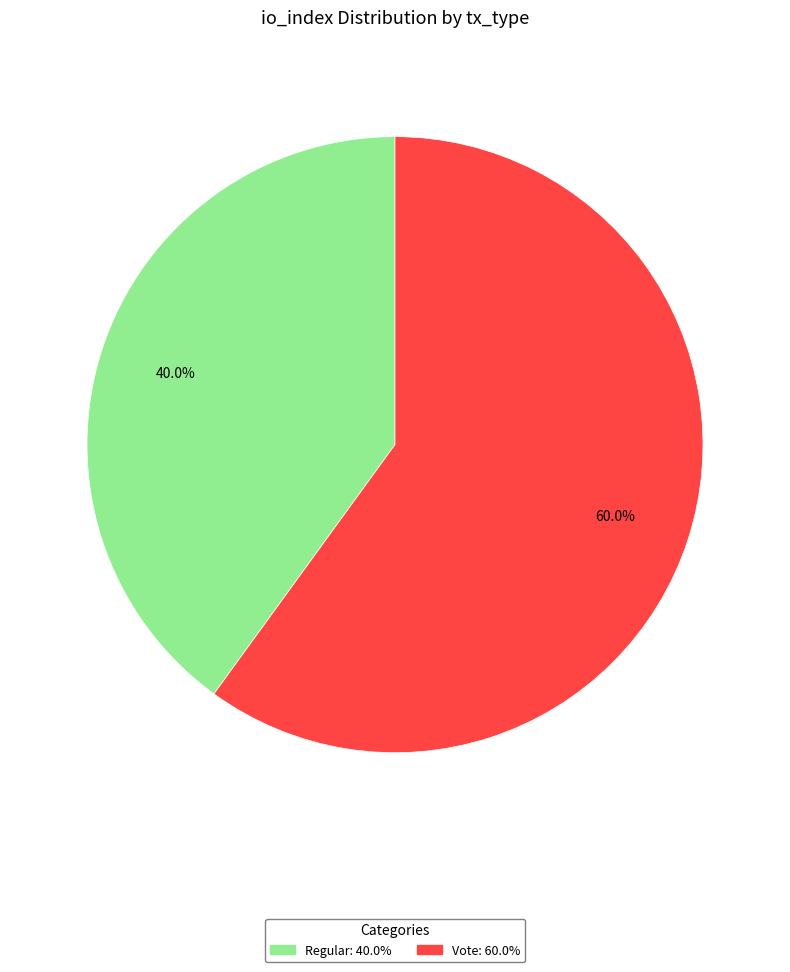

True or false: Vote accounts for 60% of the total.

True